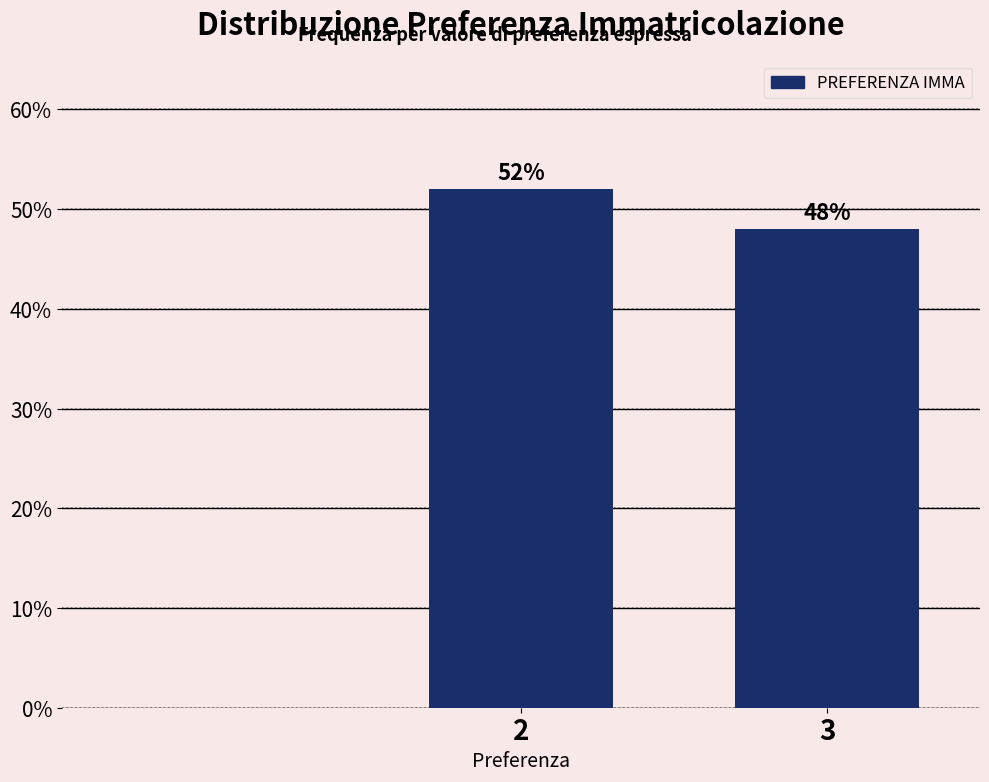

Reading right to left, what are all the values shown in this chart?

3=48	2=52